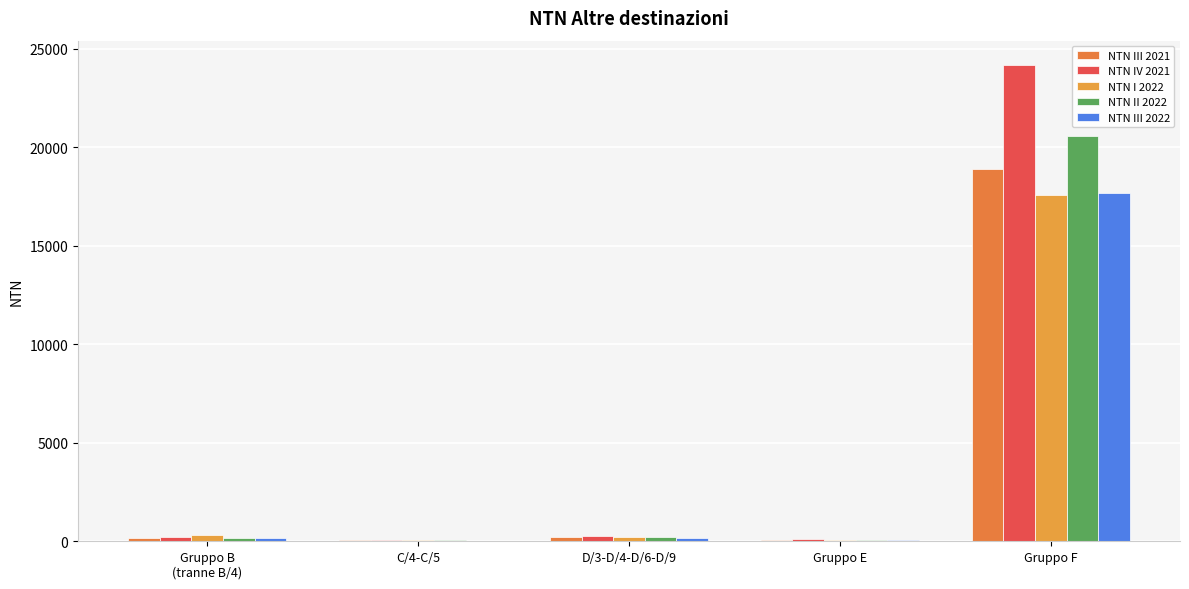

How many groups of bars are there?

5